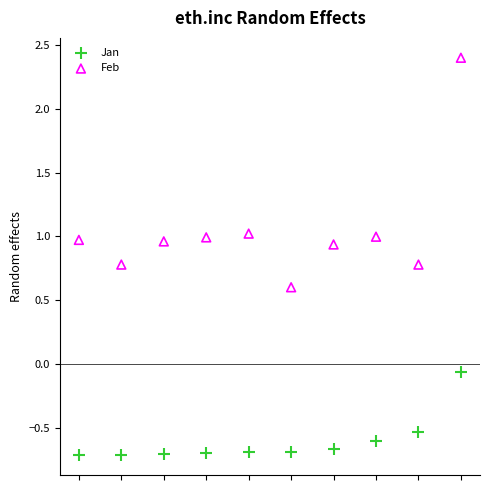

Which series has the widest spread of Y values?

Feb